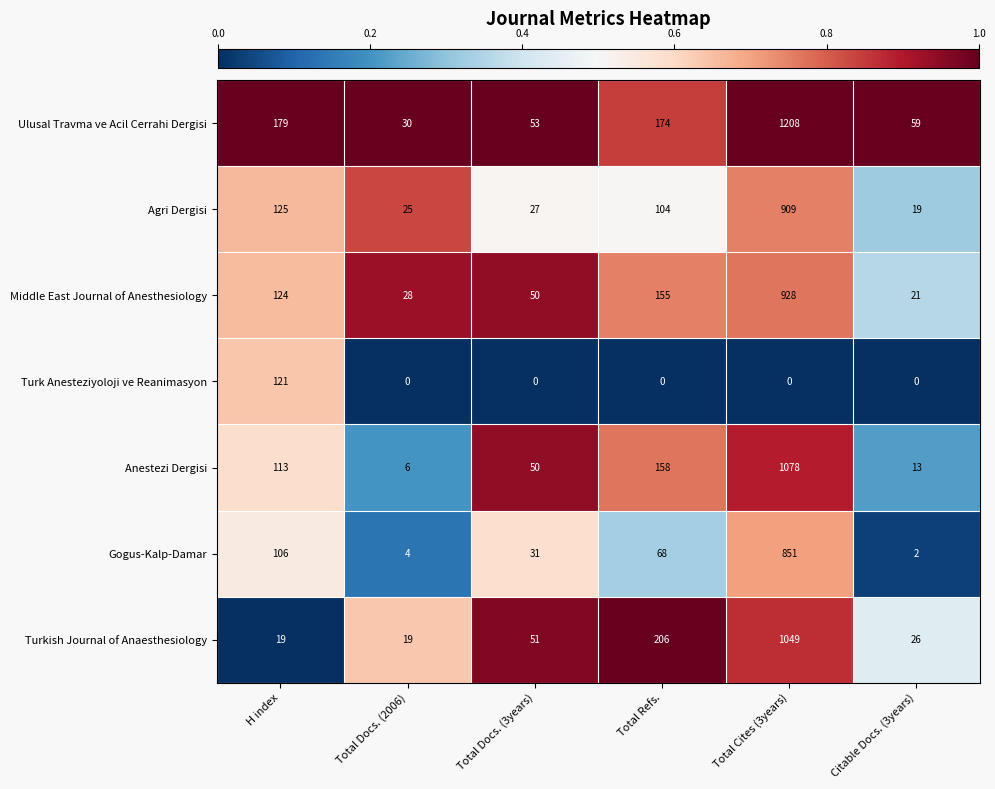

What is the difference between the Agri Dergisi values at Total Docs. (2006) and Total Refs.?

79